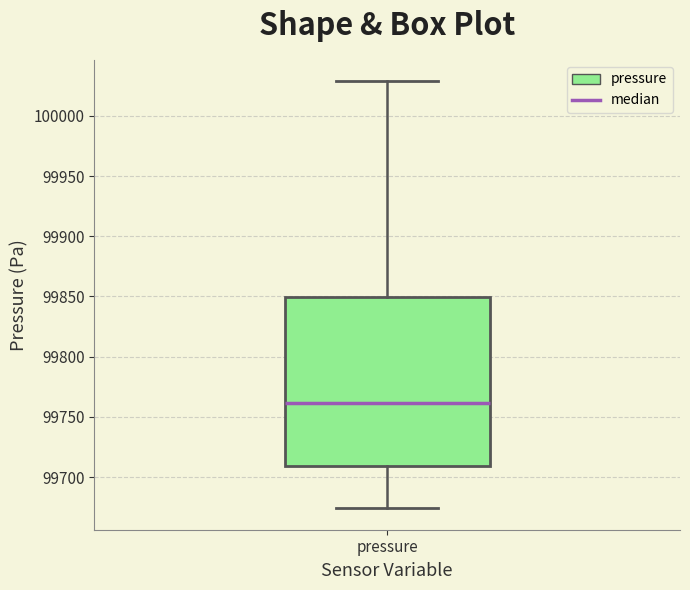

Read this box plot against the y-axis: the position of the median line, the range covered by the box, and the ends of both whiskers. The values are not printed on the chart, so give them approximately, as read against the axis.

median 99760, box 99710 to 99850, whiskers 99675 to 100030